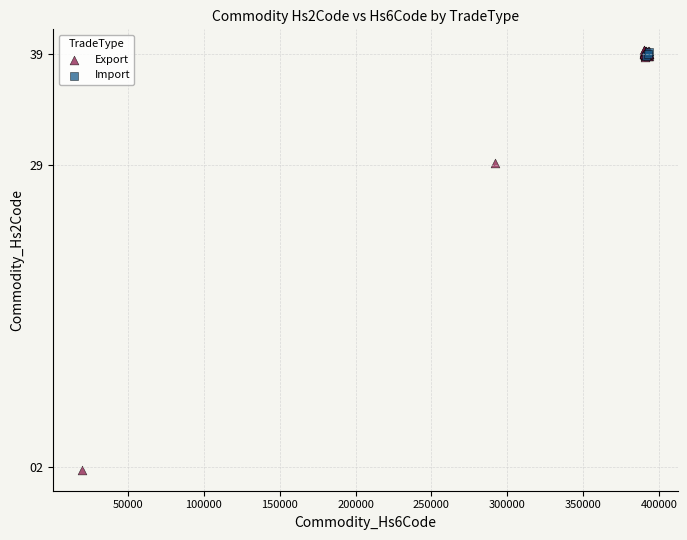

Which series contains the lowest Y value?

Export